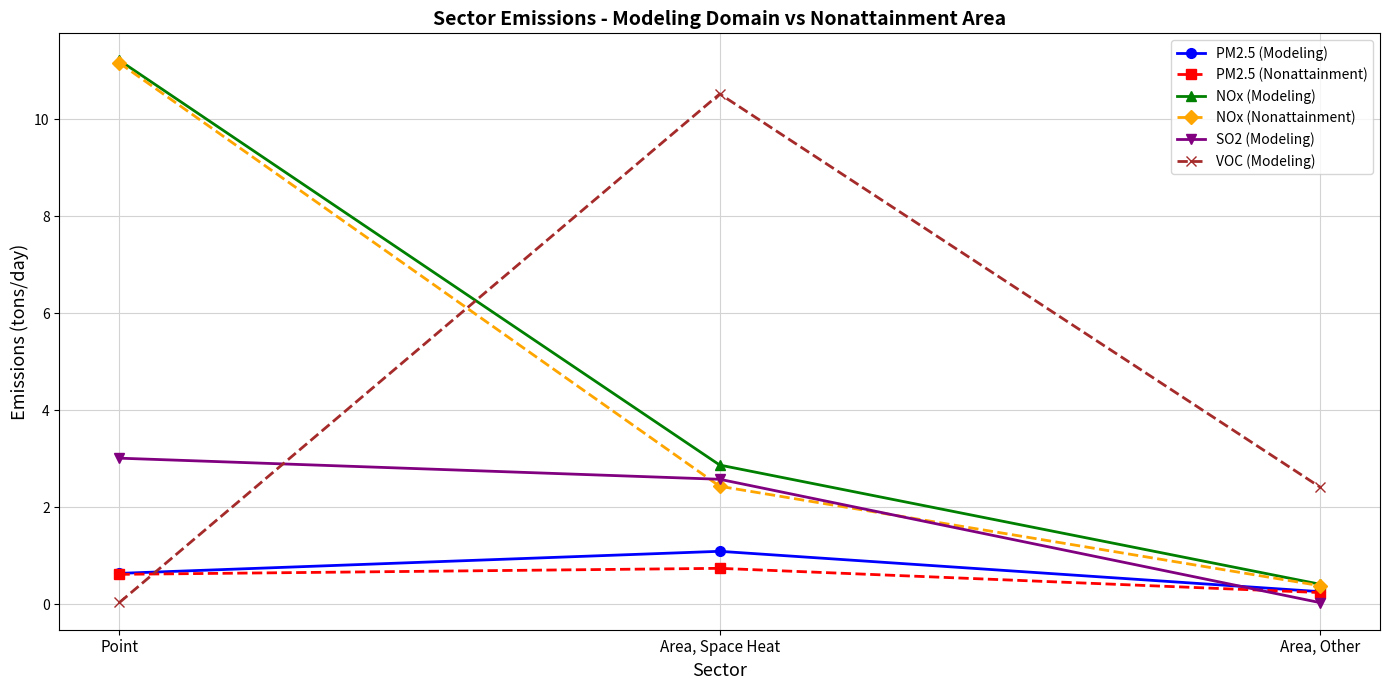

What is the sum of all NOx (Nonattainment) values?

14.0